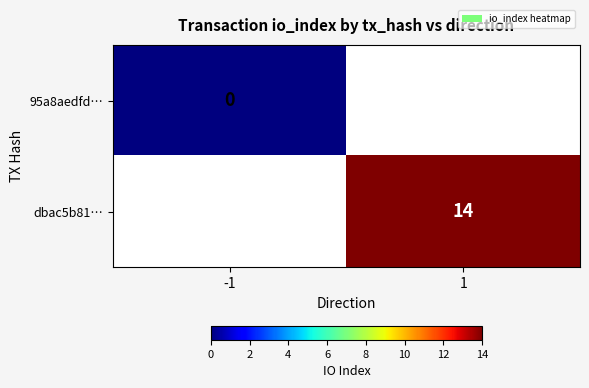

The value of dbac5b81… at 1 is 14. True or false?

True